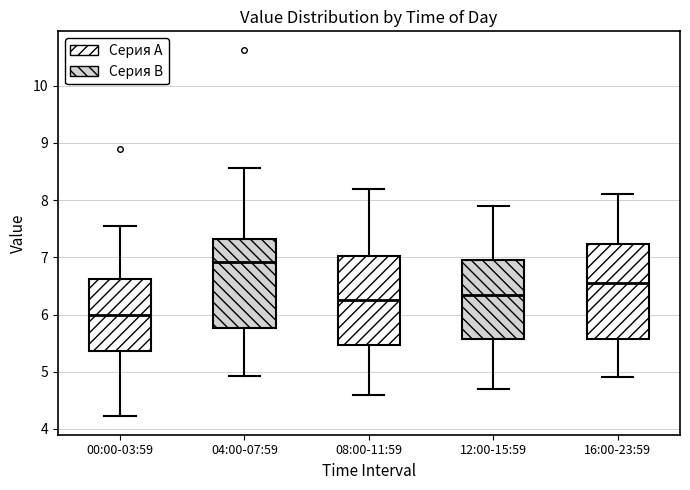

Reading left to right, transcribe this box plot: for each box, give where its median line is, the range the box spans, and where its two whiskers end, as read against the y-axis. The values are not printed on the chart, so give them approximately, as read against the axis.

00:00-03:59: median 6.0, box 5.4 to 6.6, whiskers 4.2 to 7.6
04:00-07:59: median 6.9, box 5.8 to 7.3, whiskers 4.9 to 8.6
08:00-11:59: median 6.3, box 5.5 to 7.0, whiskers 4.6 to 8.2
12:00-15:59: median 6.4, box 5.6 to 7.0, whiskers 4.7 to 7.9
16:00-23:59: median 6.6, box 5.6 to 7.2, whiskers 4.9 to 8.1